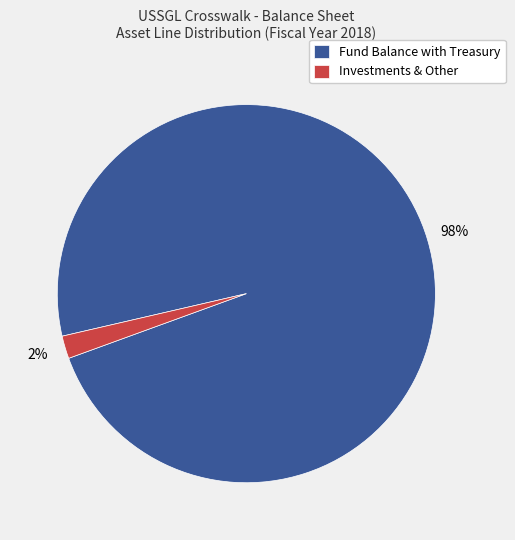

Combined, do Fund Balance with Treasury and Investments & Other account for over 50%?

Yes